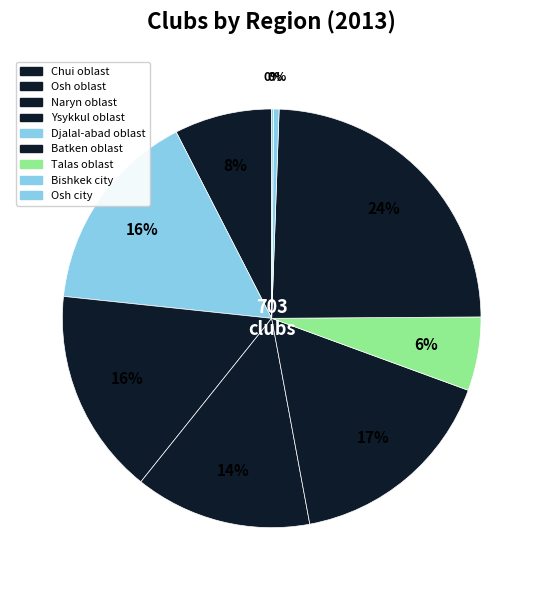

What is the largest slice in the pie chart?

Chui oblast